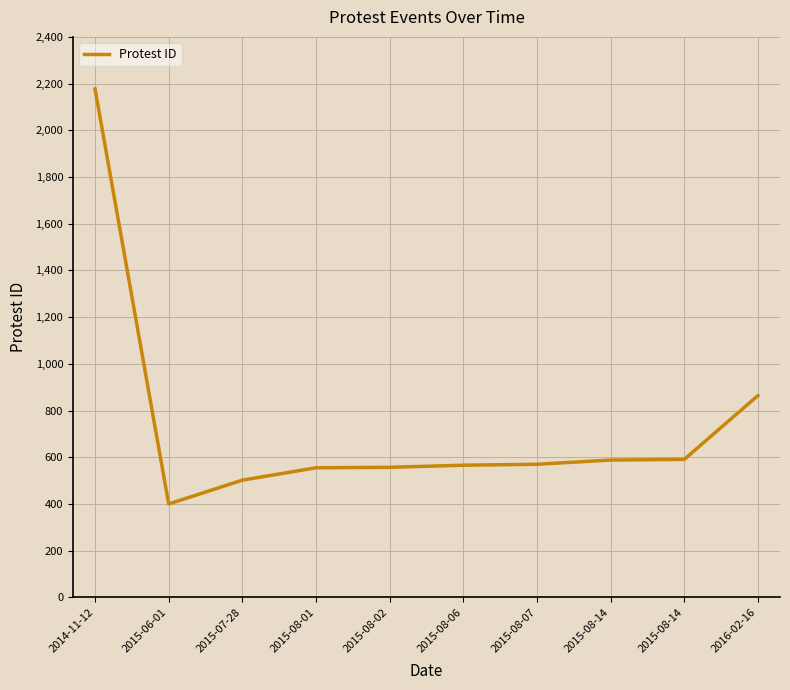

What is the label of the 5th point from the right?

2015-08-06